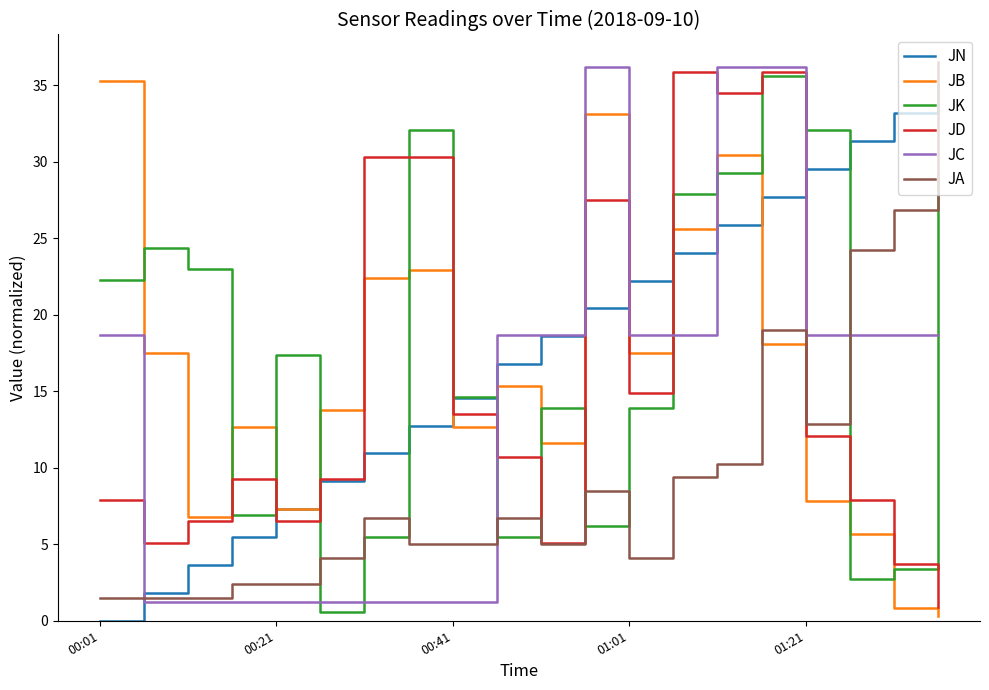

How many times do JA and JK cross each other?

7